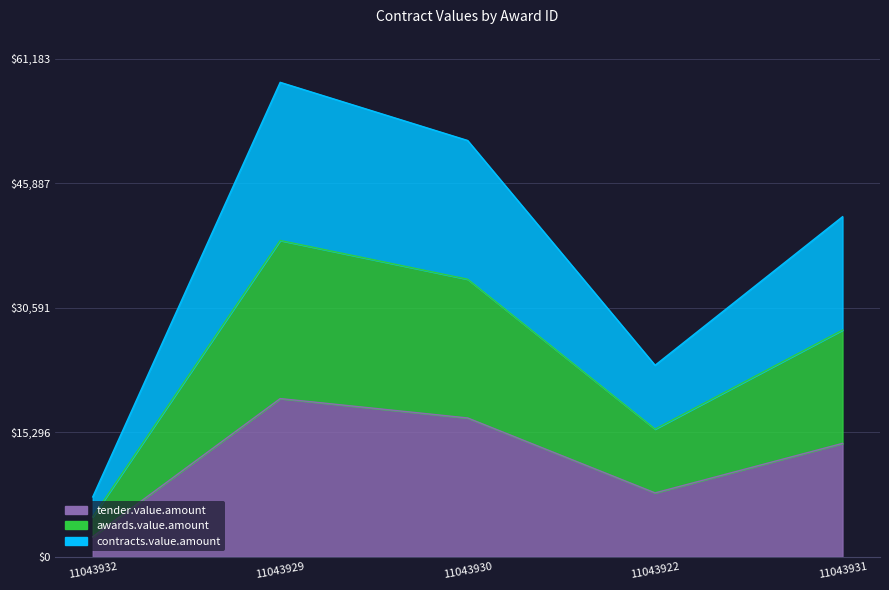

List the labels in order of tender.value.amount value, smallest first.

11043932, 11043922, 11043931, 11043930, 11043929